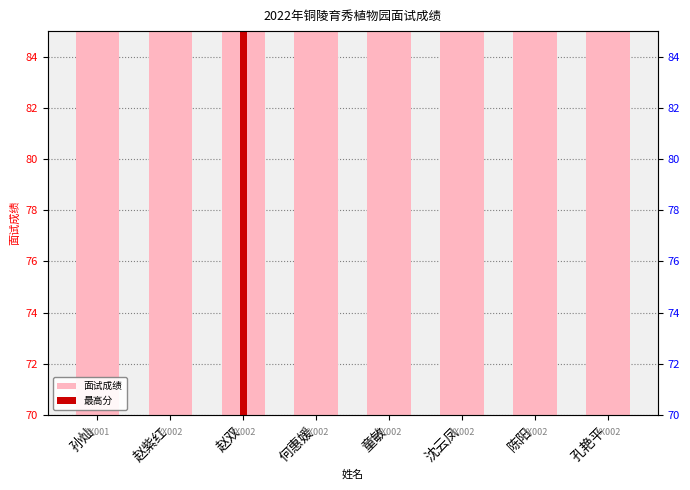

Reading left to right, transcribe all the data shown in this chart.

孙灿=80.1	赵紫红=76.9	赵双=80.6	何惠媛=78.1	童敏=75.9	沈云凤=77.6	陈阳=76.7	孔艳平=77.9